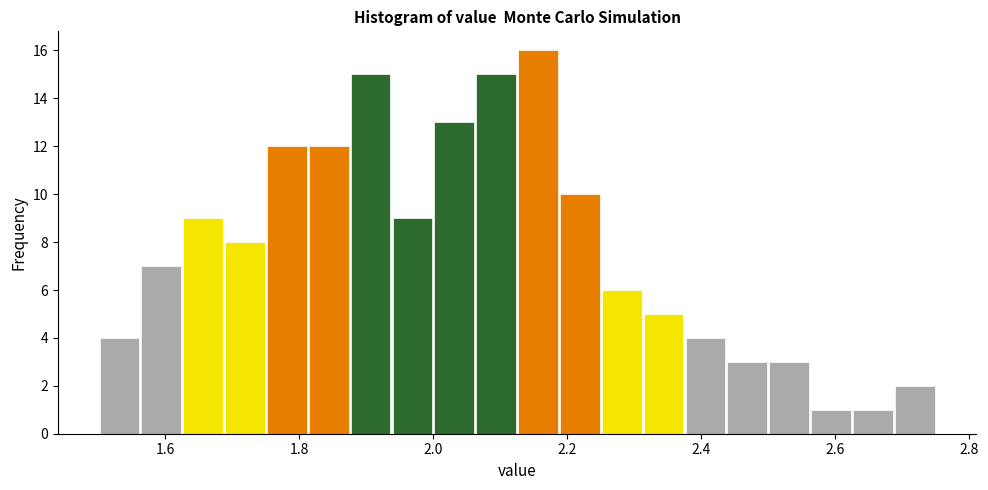

Read against the x-axis, roughly where is the centre of the tallest bar?

2.16